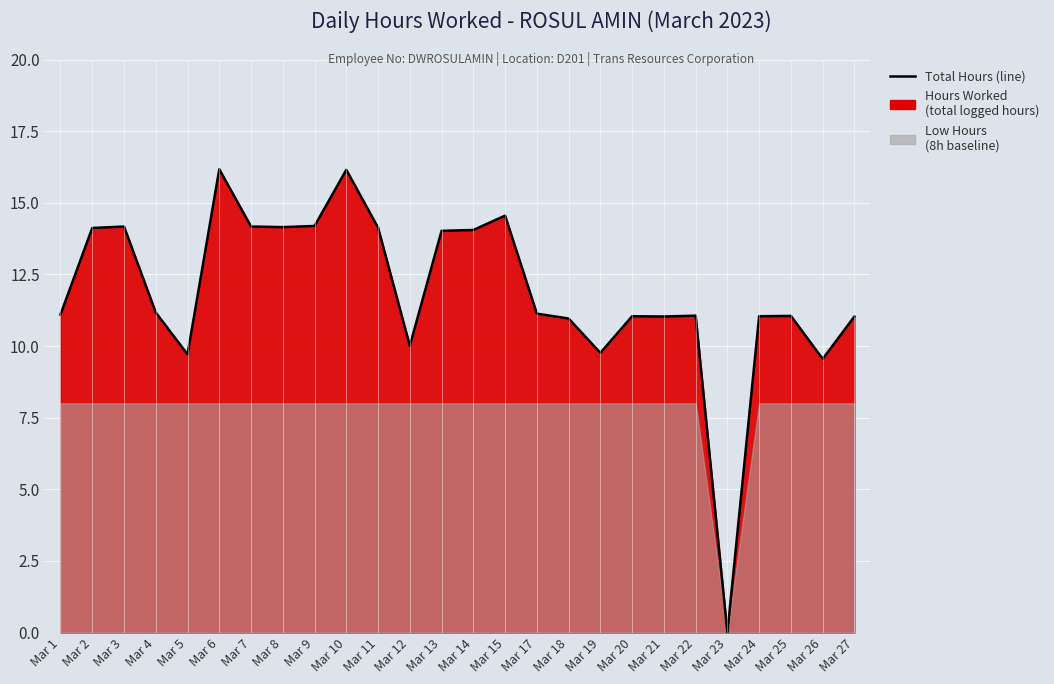

List the labels in order of value, largest first.

Mar 6, Mar 10, Mar 15, Mar 9, Mar 3, Mar 7, Mar 8, Mar 11, Mar 2, Mar 14, Mar 13, Mar 4, Mar 17, Mar 1, Mar 22, Mar 25, Mar 20, Mar 24, Mar 21, Mar 27, Mar 18, Mar 12, Mar 19, Mar 5, Mar 26, Mar 23